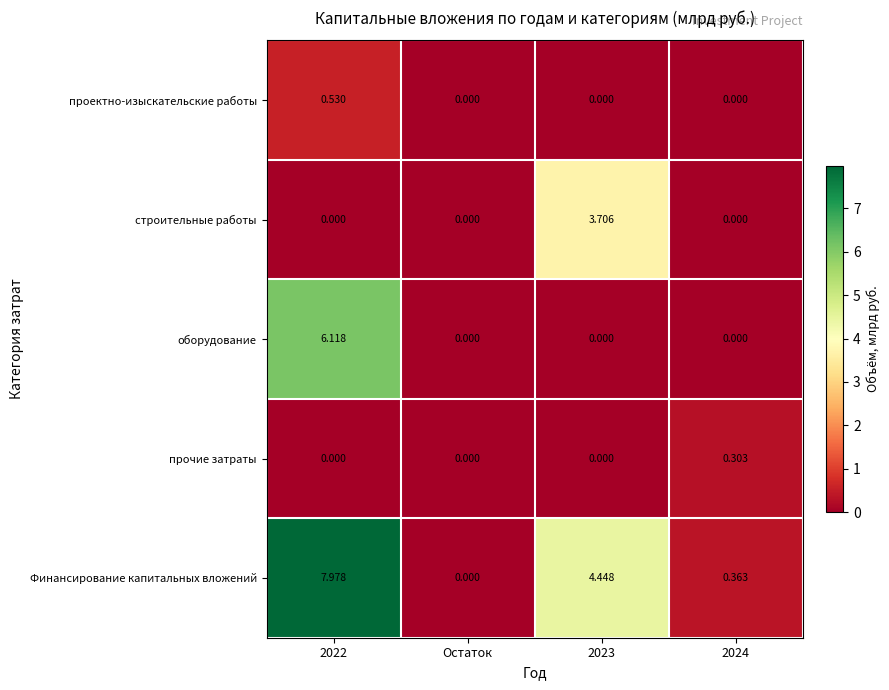

Which category has the lowest value in the Финансирование капитальных вложений series?

Остаток